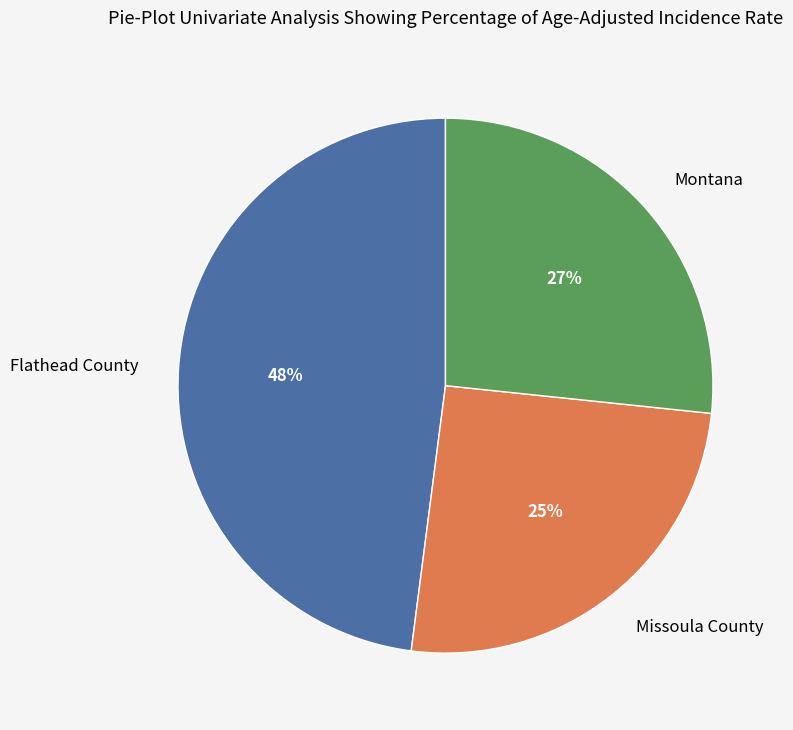

Is it true that Missoula County is 25% of the pie?

True